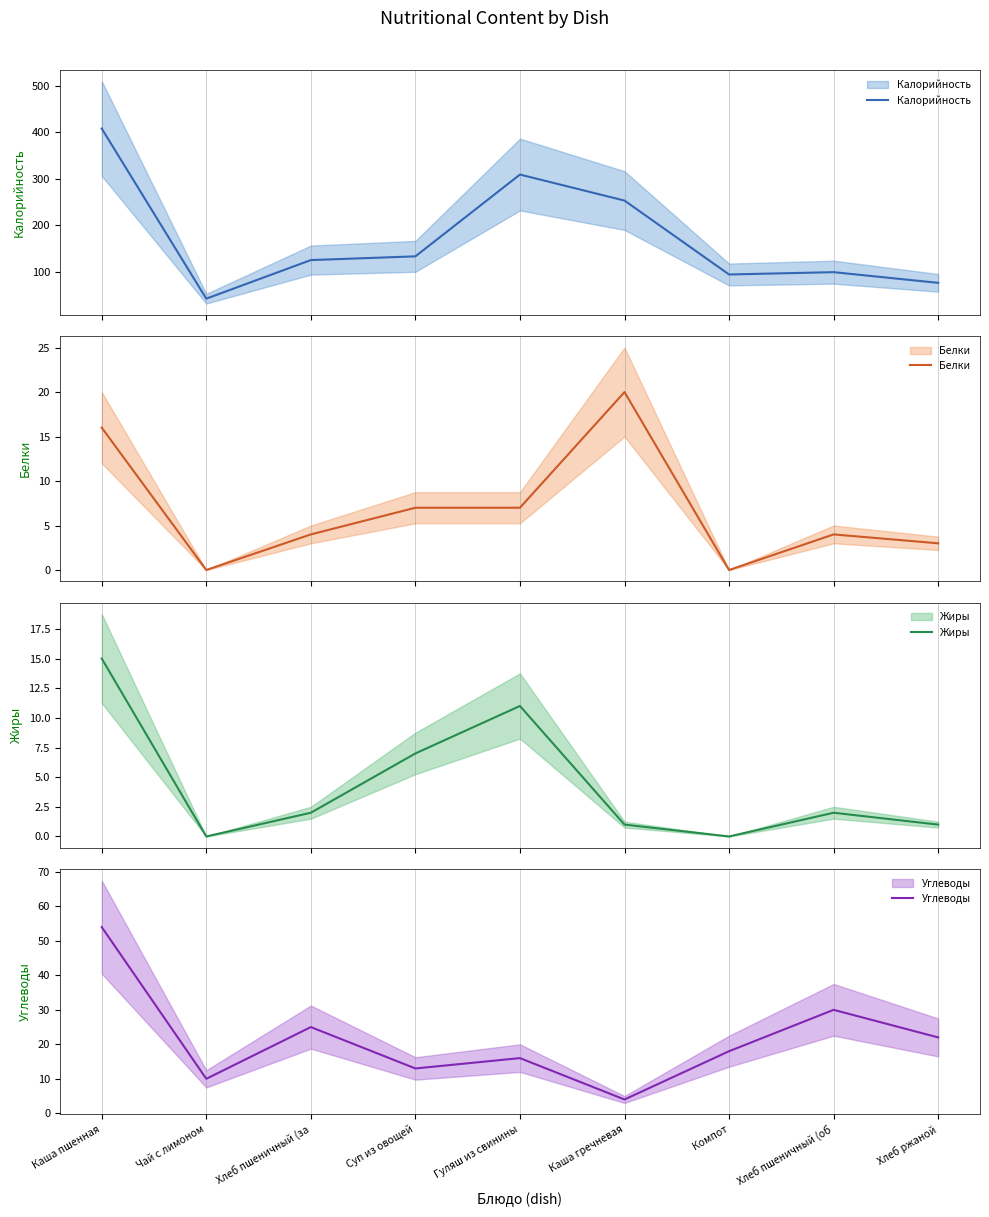

What are all the series names shown in the legend?

Калорийность, Белки, Жиры, Углеводы